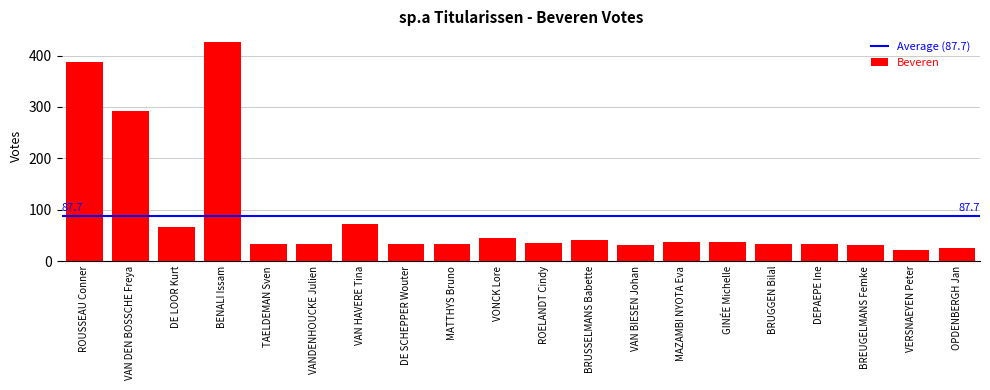

True or false: the data shows 505 at VAN DEN BOSSCHE Freya.

False